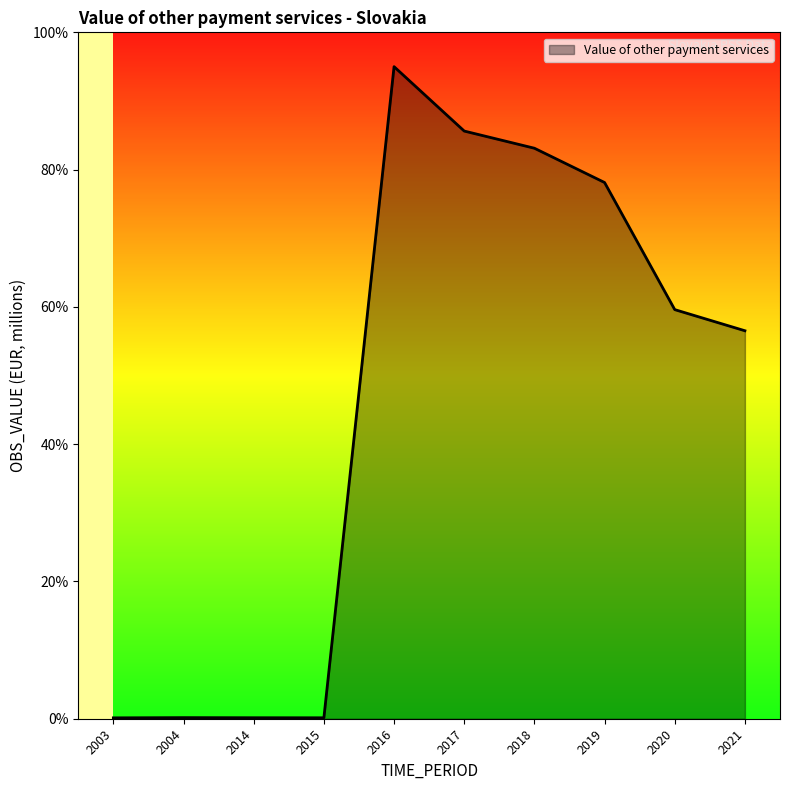

What is the sum of all values?

458.5